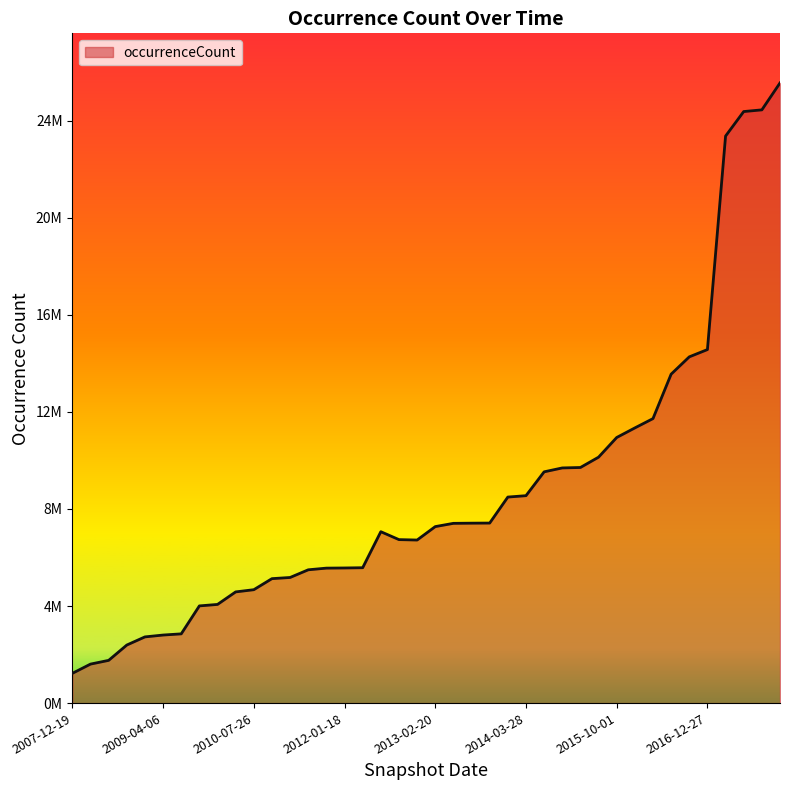

Reading left to right, list all the values displayed in this chart.

1225904	1606520	1760368	2391728	2727389	2803849	2852495	4004490	4065277	4581371	4672043	5127354	5175633	5491847	5560825	5567407	5577592	7061975	6735637	6718393	7271678	7406311	7413362	7417672	8489006	8545997	9528653	9689191	9707399	10132727	10943277	11337530	11722120	13552559	14265982	14565842	23362651	24373303	24442613	25551865